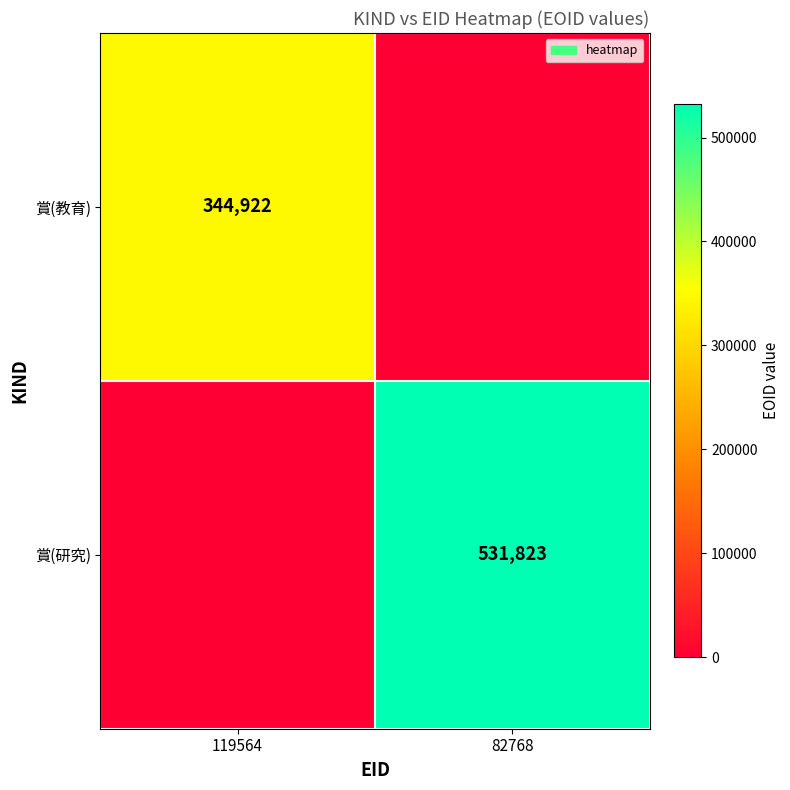

True or false: 賞(研究) has a value of 531823 at 82768.

True